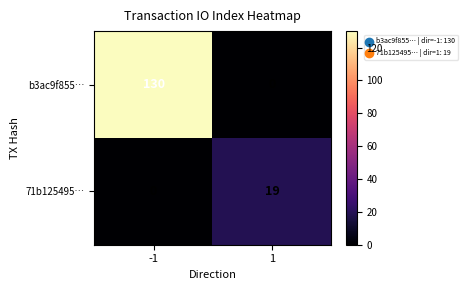

What is the spread (max minus min) of values at -1?

130